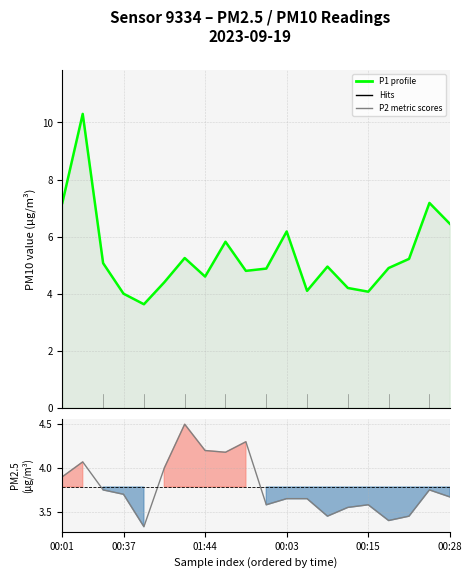

Is it true that P2 (PM2.5) equals 7.4 at 6?

False